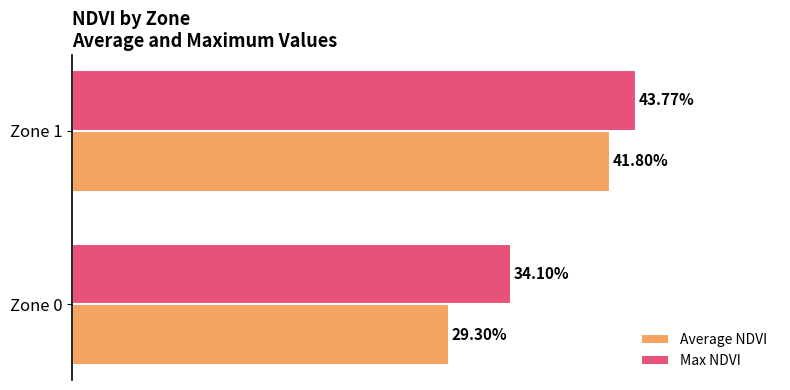

What are all the series names shown in the legend?

Average NDVI, Max NDVI